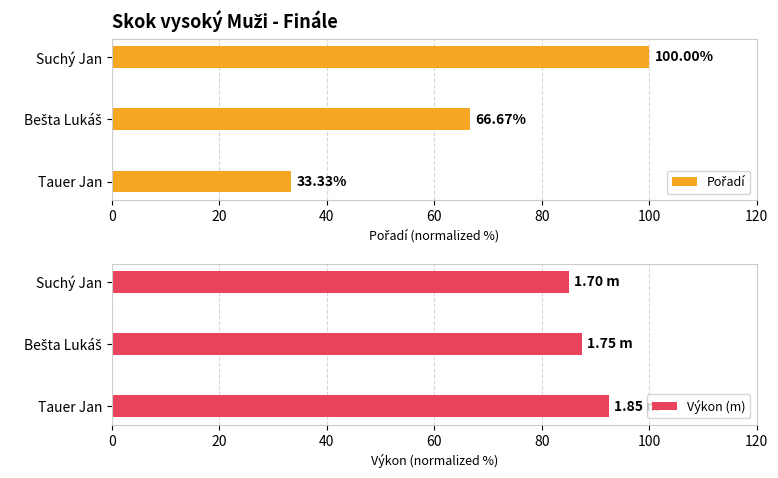

What is the maximum value for Pořadí?

100.0